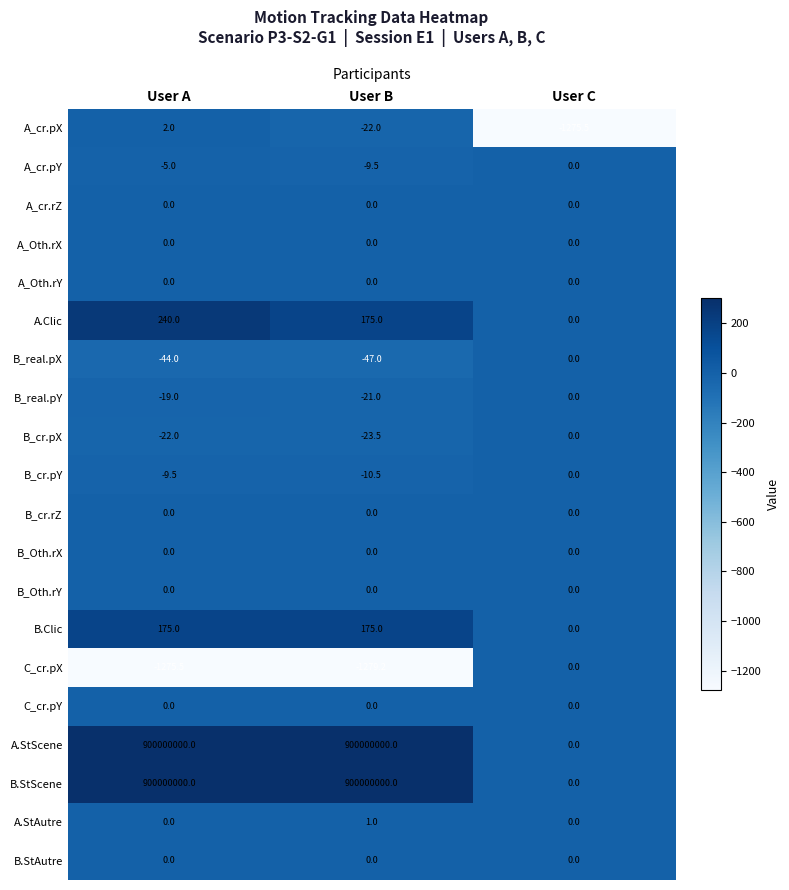

What is the maximum value shown in the chart?

900000000.0